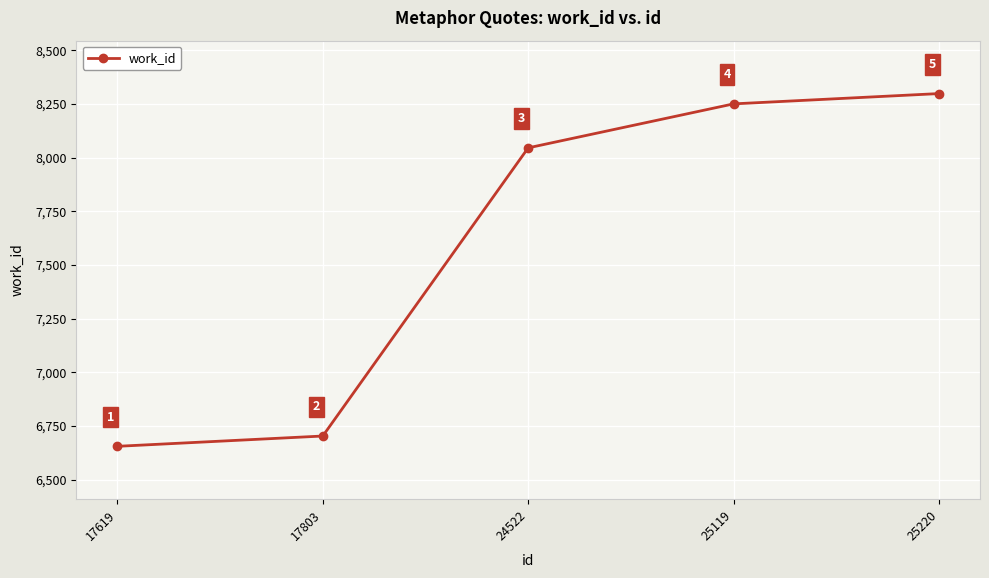

What is the sum of the values at 17619 and 25119?

14906